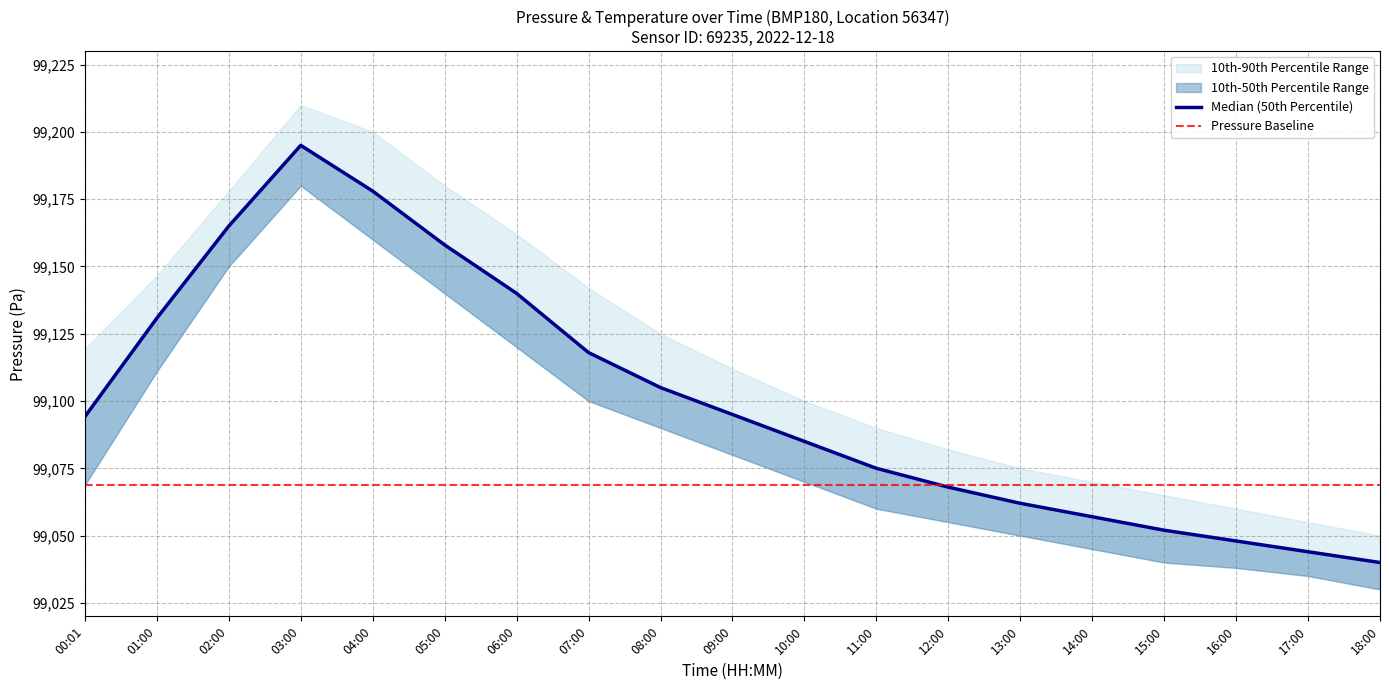

At which category is the sum across all series the highest?

03:00